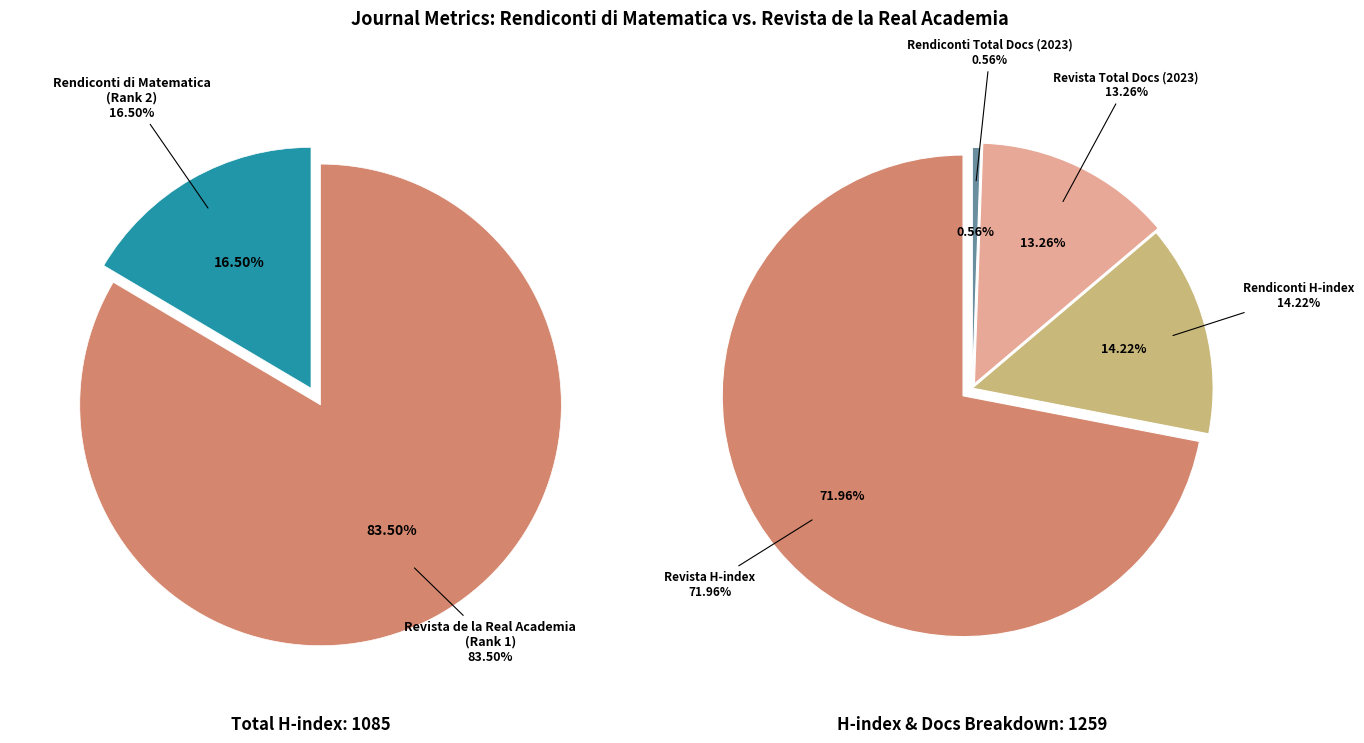

The Revista de la Real Academia (Rank 1) slice represents 84% of the pie. True or false?

True